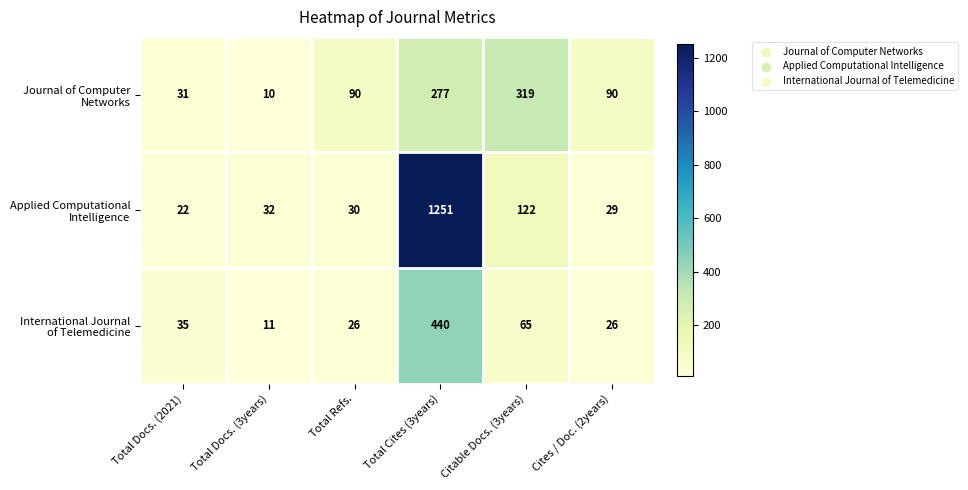

How many distinct data groups are displayed?

3